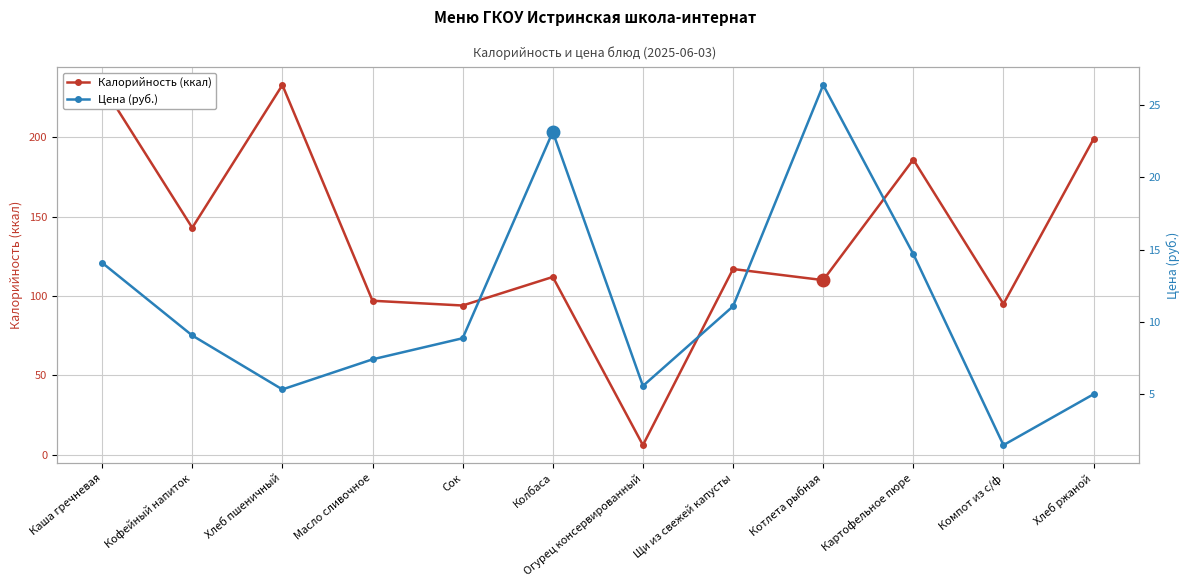

True or false: Калорийность (ккал) has more than 2 interior local peaks.

True